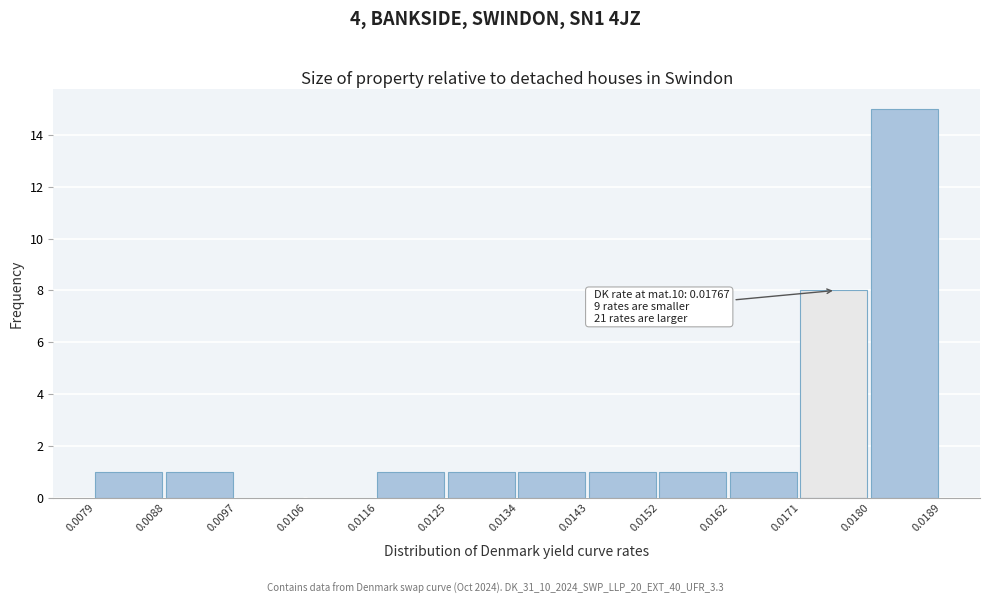

Over which range of the x-axis is the bar tallest?

0.0180 to 0.0189